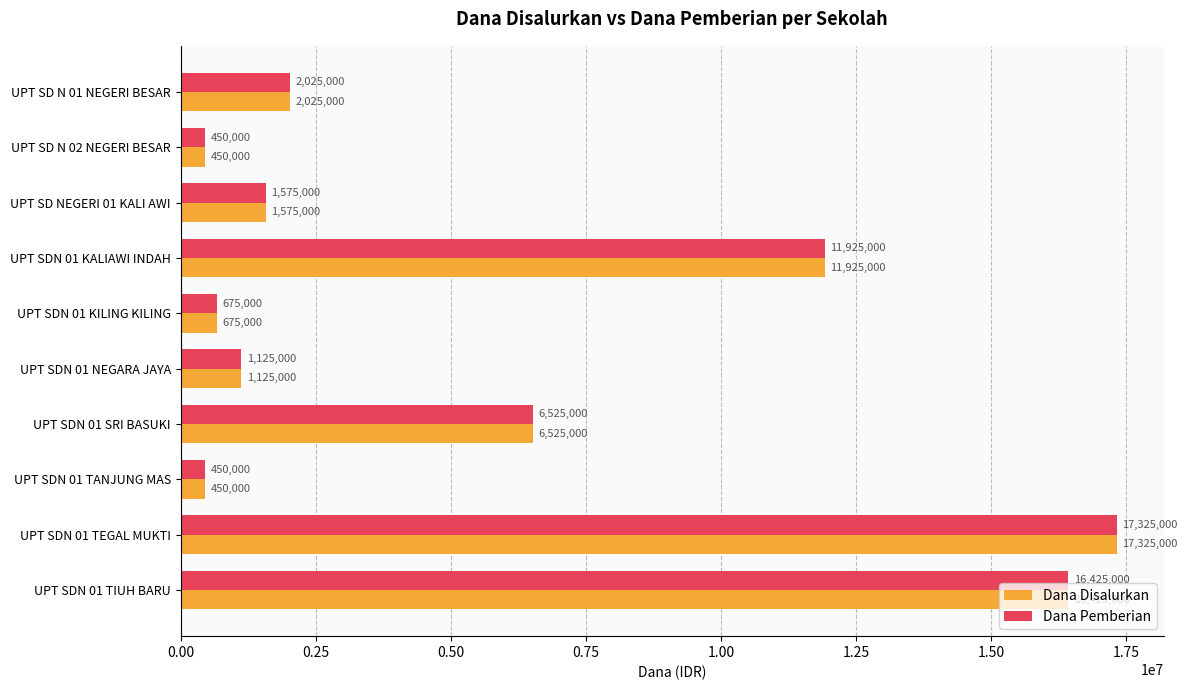

What is the total value across all series at UPT SD N 01 NEGERI BESAR?

4050000